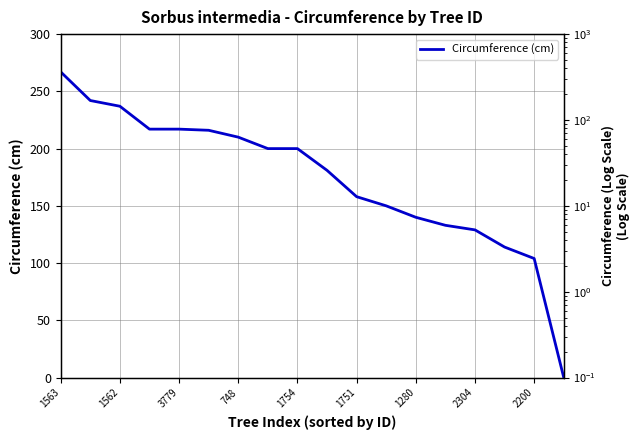

The Circumference (log) series shows 55.7 at 2200. True or false?

False